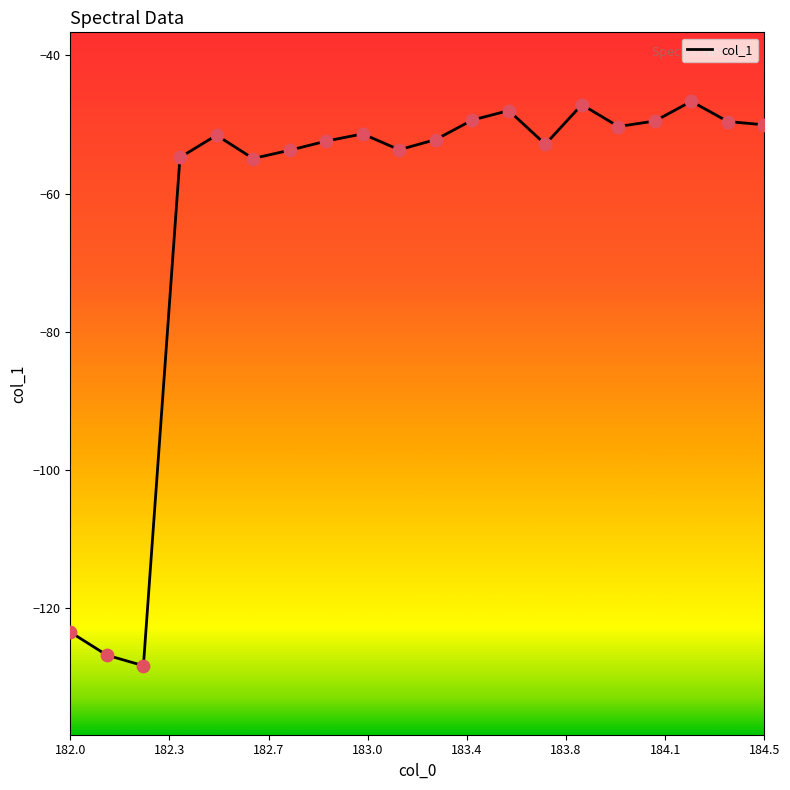

What is the difference between the maximum and minimum values?

81.8